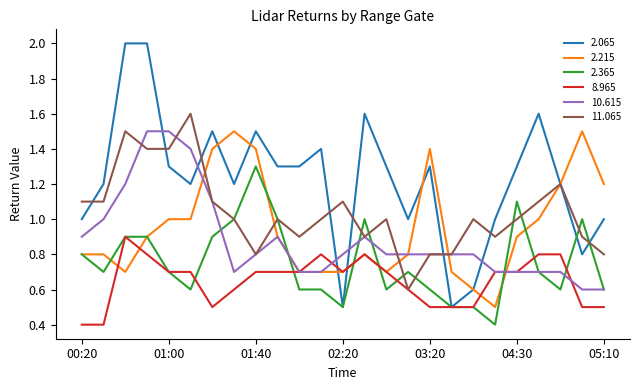

Which series has the largest range (max minus min)?

2.065